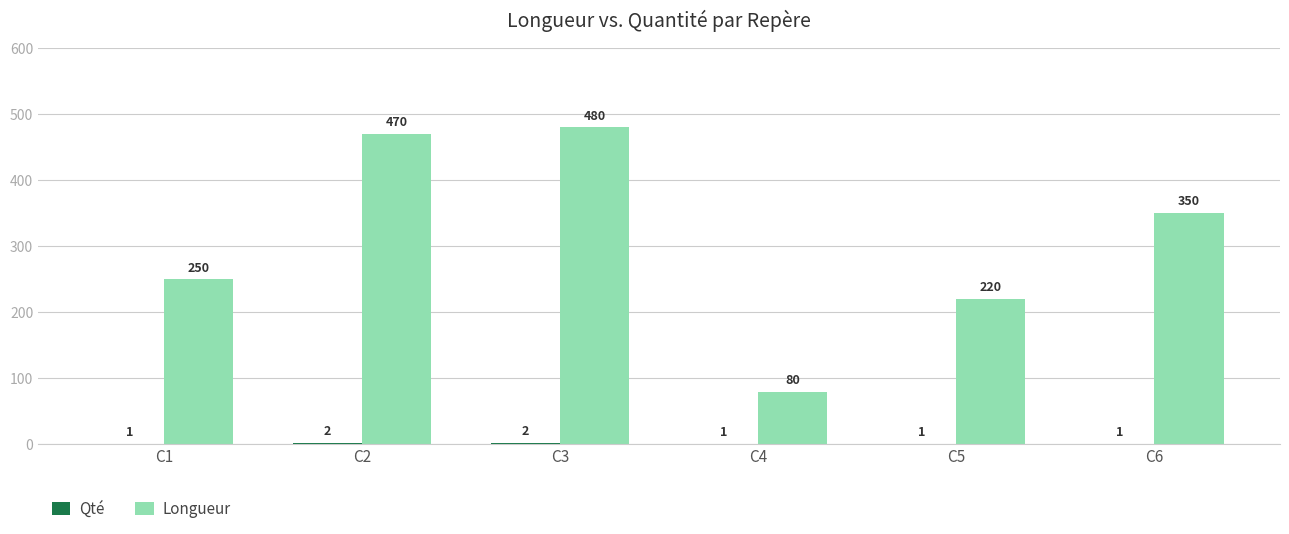

Which series changed the most between C1 and C4?

Longueur